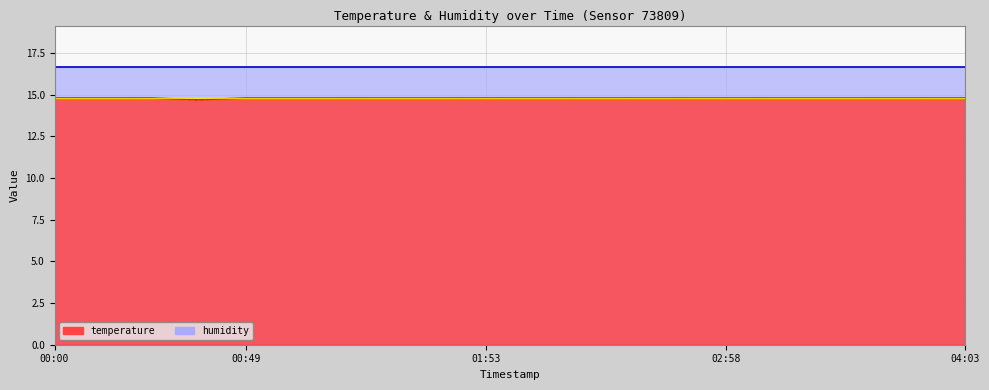

Count the number of categories in the chart.

20